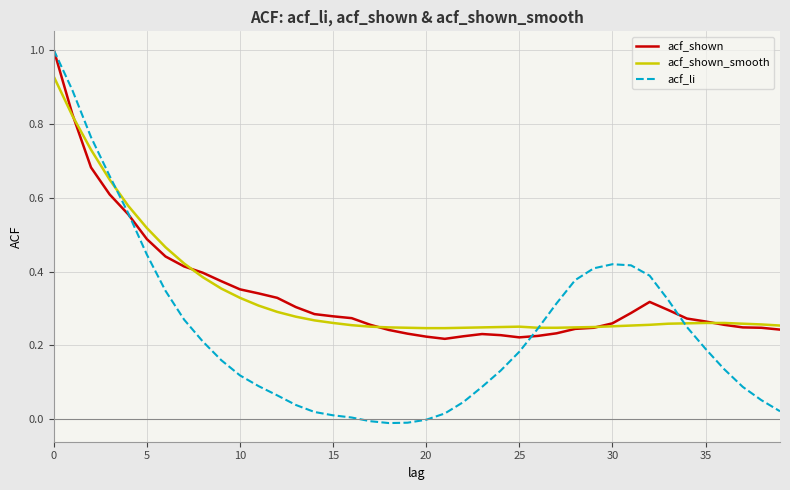

What is the maximum value for acf_shown?

1.0